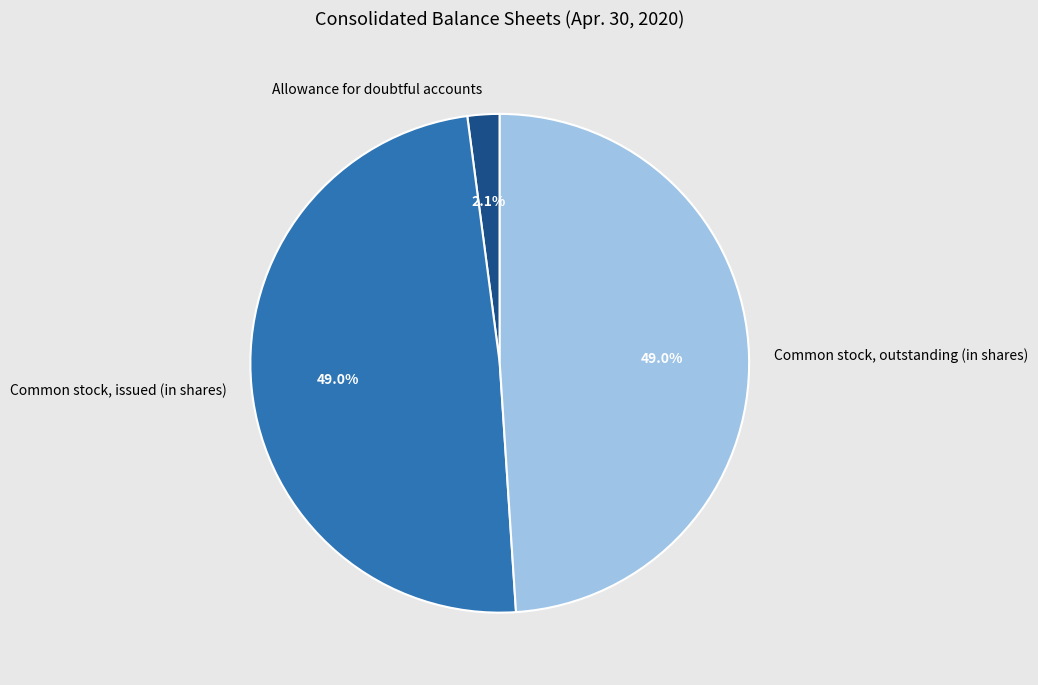

Does Common stock, issued (in shares) represent more than half of the total?

No